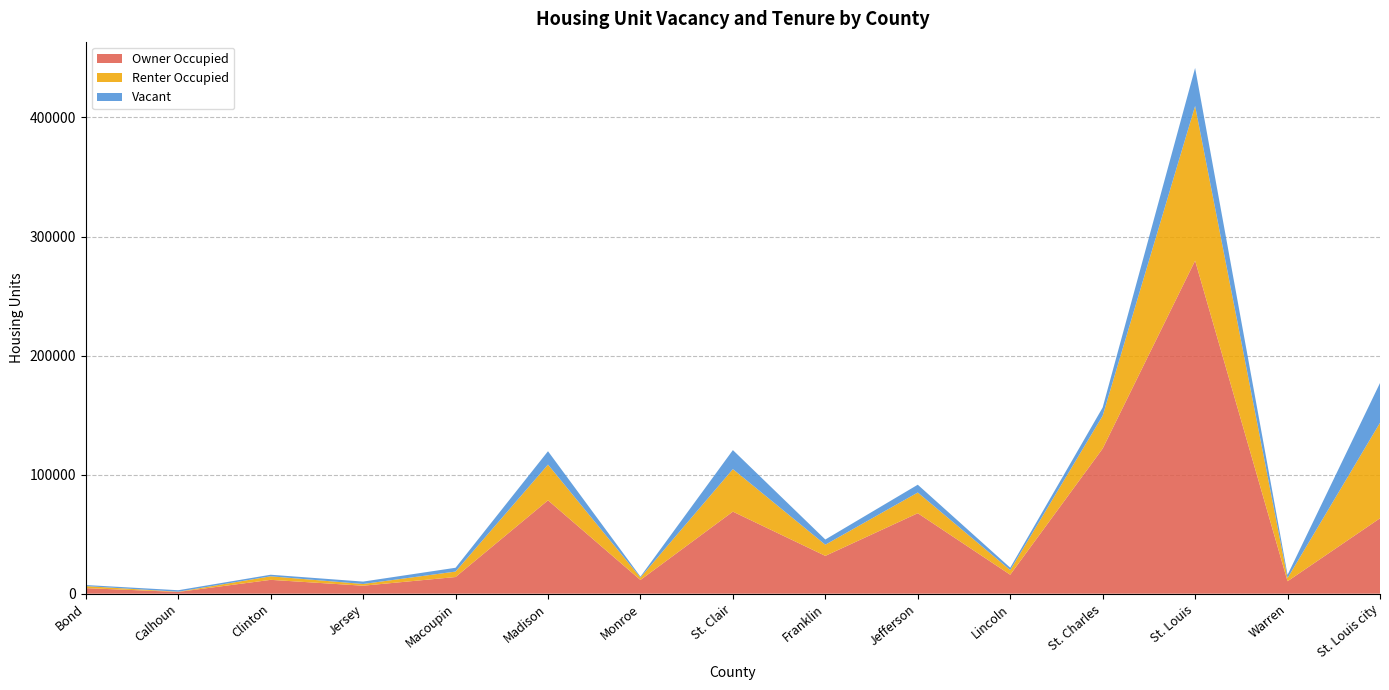

Reading left to right, transcribe all the data shown in this chart.

Owner Occupied: 4662	1473	11621	6695	13986	78424	11526	68919	31765	67585	15920	121904	279715	10440	63338
Renter Occupied: 1697	188	2975	1463	4591	30005	2050	35712	9362	17393	3898	27568	129943	2689	80228
Vacant: 917	1235	1313	2002	3192	11231	757	15987	4380	6550	2003	6924	31935	2676	33389